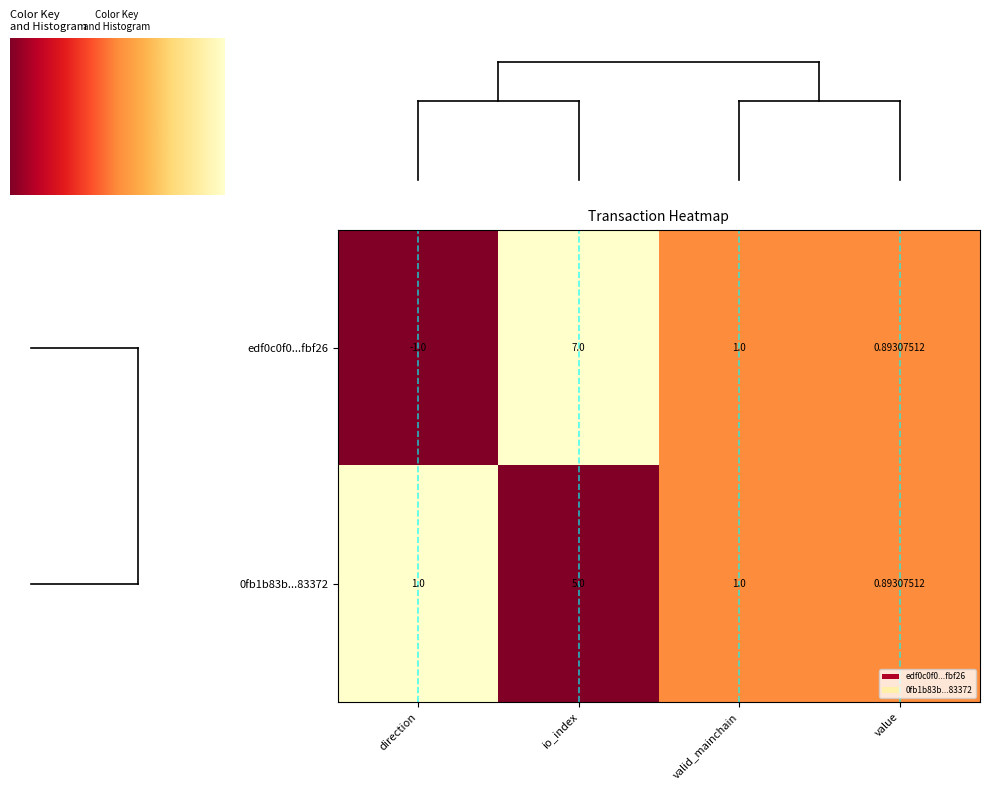

Rank the series by their maximum value, from highest to lowest.

edf0c0f0...fbf26, 0fb1b83b...83372